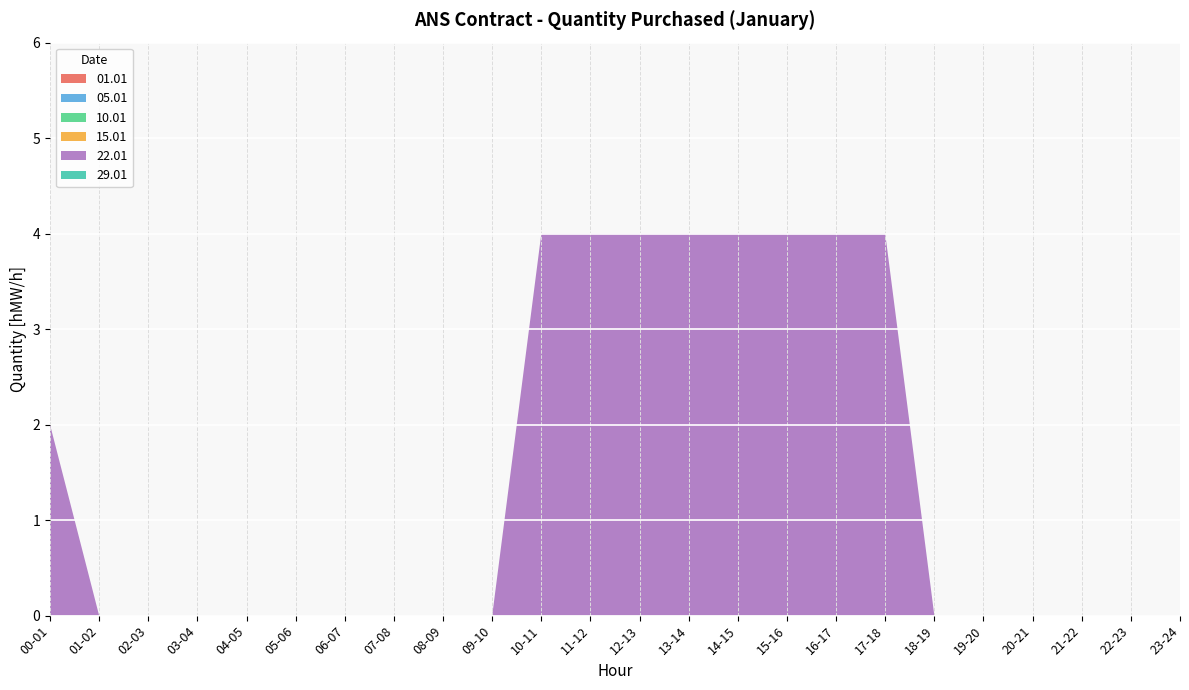

Reading left to right, extract all data points from this chart.

01.01: 00-01=0	01-02=0	02-03=0	03-04=0	04-05=0	05-06=0	06-07=0	07-08=0	08-09=0	09-10=0	10-11=0	11-12=0	12-13=0	13-14=0	14-15=0	15-16=0	16-17=0	17-18=0	18-19=0	19-20=0	20-21=0	21-22=0	22-23=0	23-24=0
05.01: 00-01=0	01-02=0	02-03=0	03-04=0	04-05=0	05-06=0	06-07=0	07-08=0	08-09=0	09-10=0	10-11=0	11-12=0	12-13=0	13-14=0	14-15=0	15-16=0	16-17=0	17-18=0	18-19=0	19-20=0	20-21=0	21-22=0	22-23=0	23-24=0
10.01: 00-01=0	01-02=0	02-03=0	03-04=0	04-05=0	05-06=0	06-07=0	07-08=0	08-09=0	09-10=0	10-11=0	11-12=0	12-13=0	13-14=0	14-15=0	15-16=0	16-17=0	17-18=0	18-19=0	19-20=0	20-21=0	21-22=0	22-23=0	23-24=0
15.01: 00-01=0	01-02=0	02-03=0	03-04=0	04-05=0	05-06=0	06-07=0	07-08=0	08-09=0	09-10=0	10-11=0	11-12=0	12-13=0	13-14=0	14-15=0	15-16=0	16-17=0	17-18=0	18-19=0	19-20=0	20-21=0	21-22=0	22-23=0	23-24=0
22.01: 00-01=2	01-02=0	02-03=0	03-04=0	04-05=0	05-06=0	06-07=0	07-08=0	08-09=0	09-10=0	10-11=4	11-12=4	12-13=4	13-14=4	14-15=4	15-16=4	16-17=4	17-18=4	18-19=0	19-20=0	20-21=0	21-22=0	22-23=0	23-24=0
29.01: 00-01=0	01-02=0	02-03=0	03-04=0	04-05=0	05-06=0	06-07=0	07-08=0	08-09=0	09-10=0	10-11=0	11-12=0	12-13=0	13-14=0	14-15=0	15-16=0	16-17=0	17-18=0	18-19=0	19-20=0	20-21=0	21-22=0	22-23=0	23-24=0